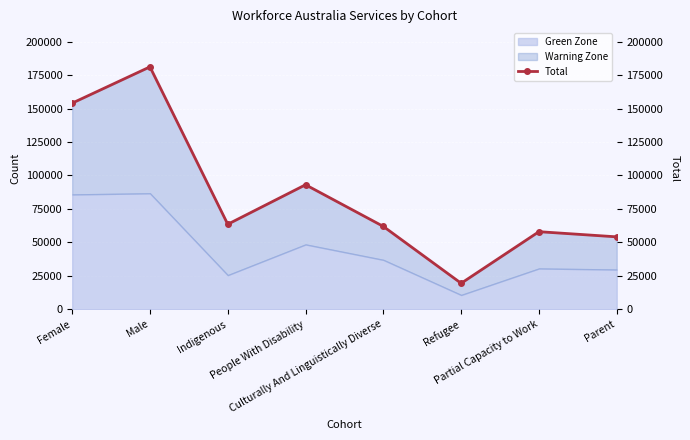

What is the label of the 4th point from the right?

Culturally And Linguistically Diverse